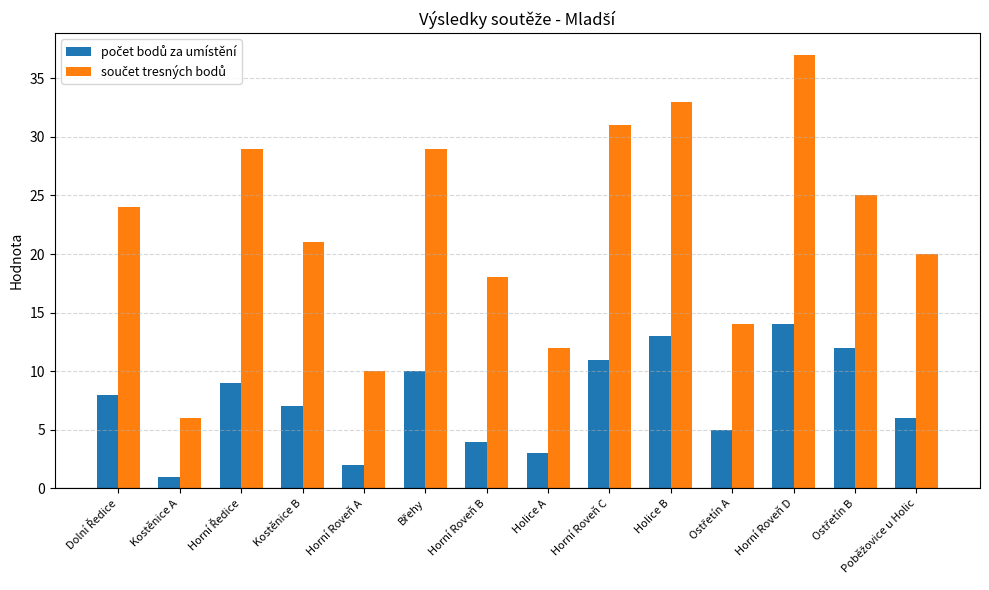

Which category has the highest value across all series?

Horní Roveň D